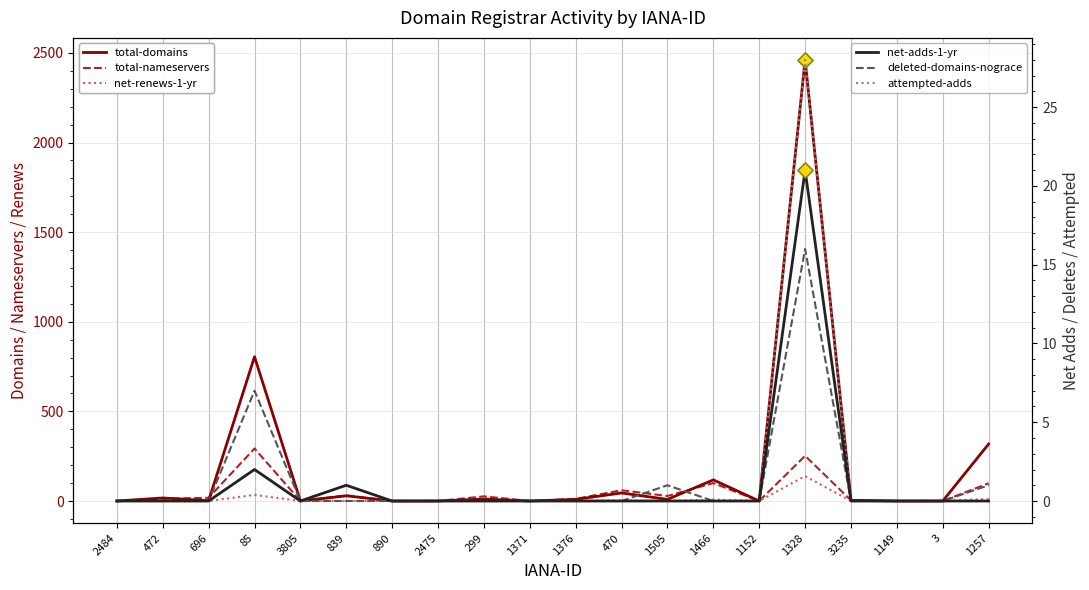

Which series reaches the maximum Y coordinate?

total-domains